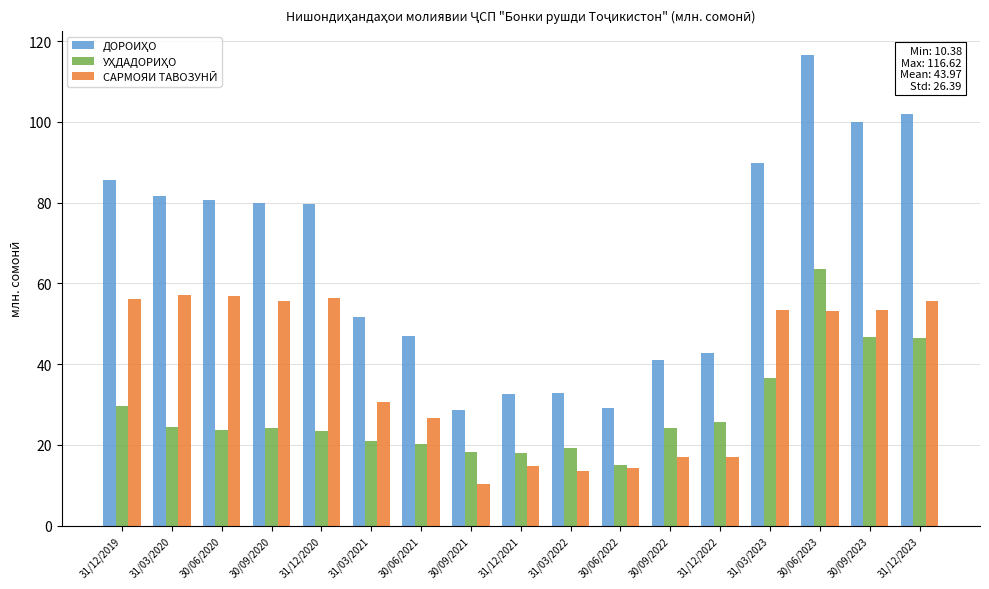

How many bars are there in each group?

3